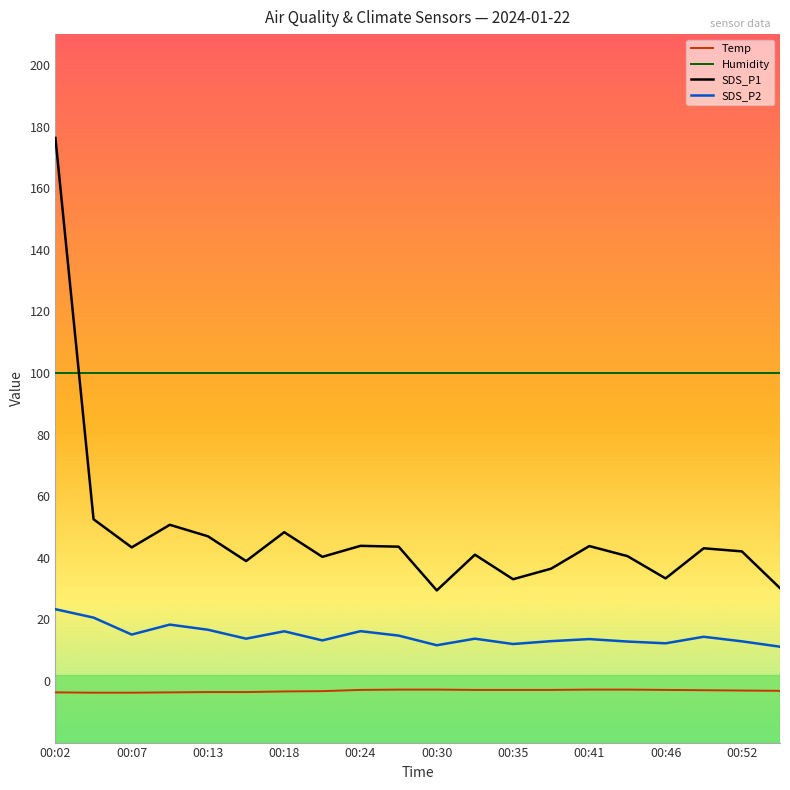

Which series has the largest range (max minus min)?

SDS_P1